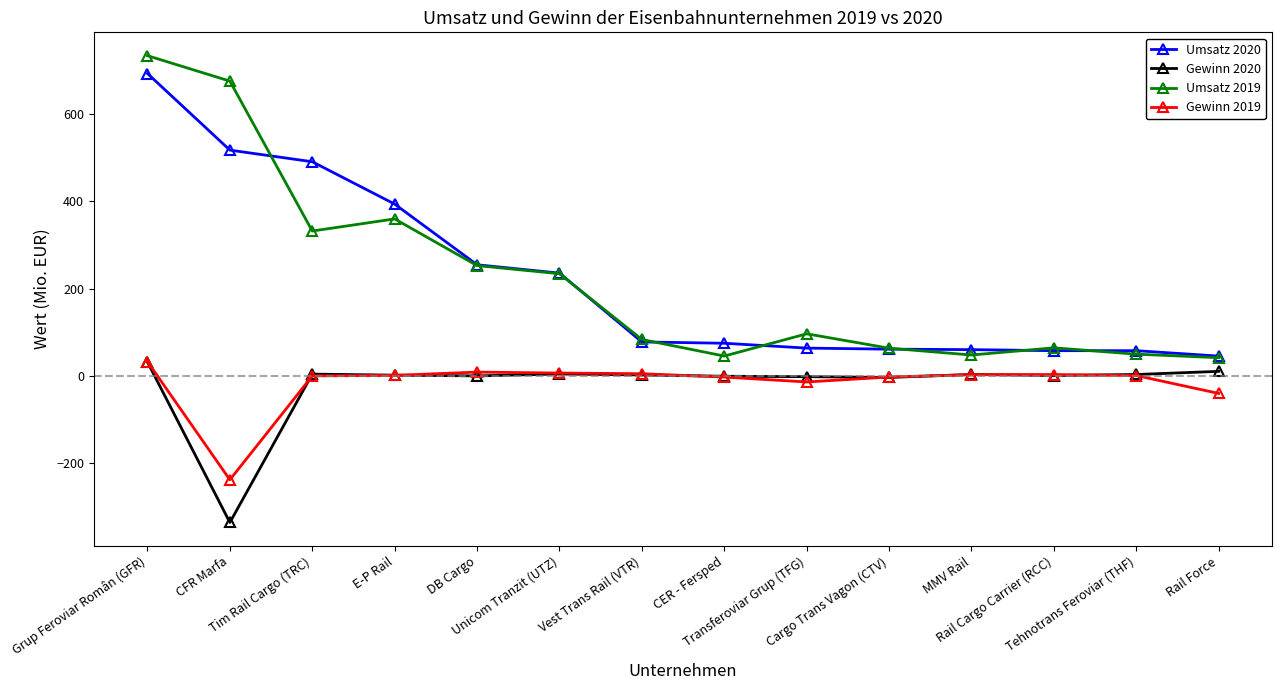

What is the approximate value of Gewinn 2020 at Tim Rail Cargo (TRC)?

4.4